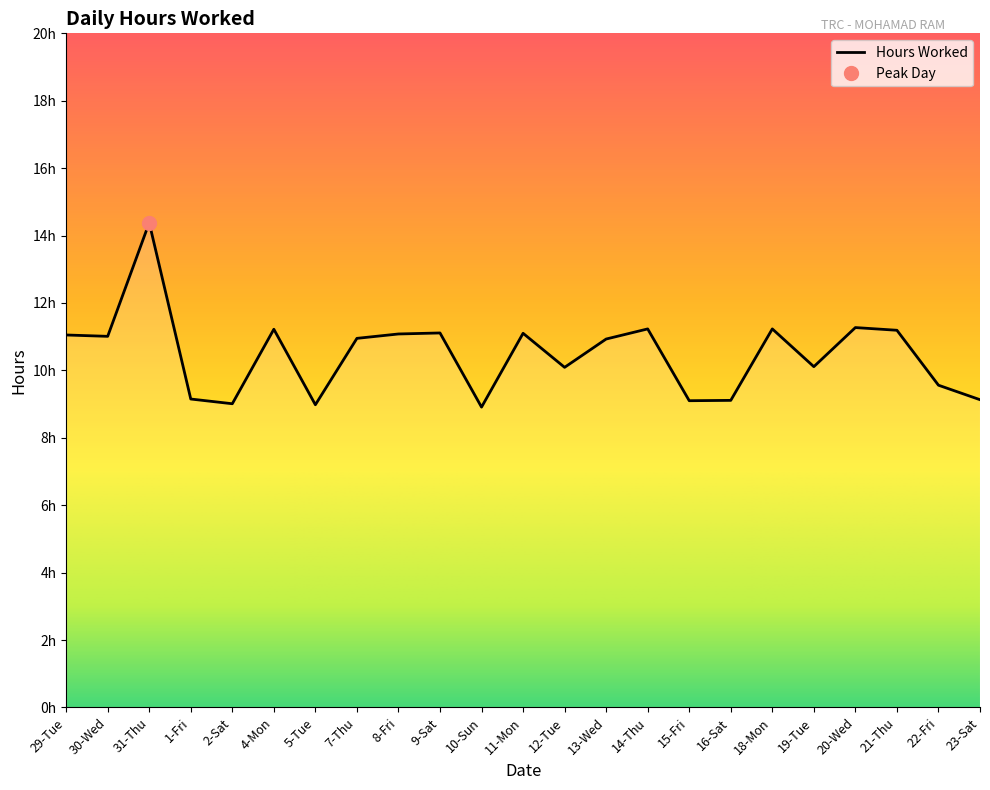

What is the label of the 15th point from the left?

14-Thu